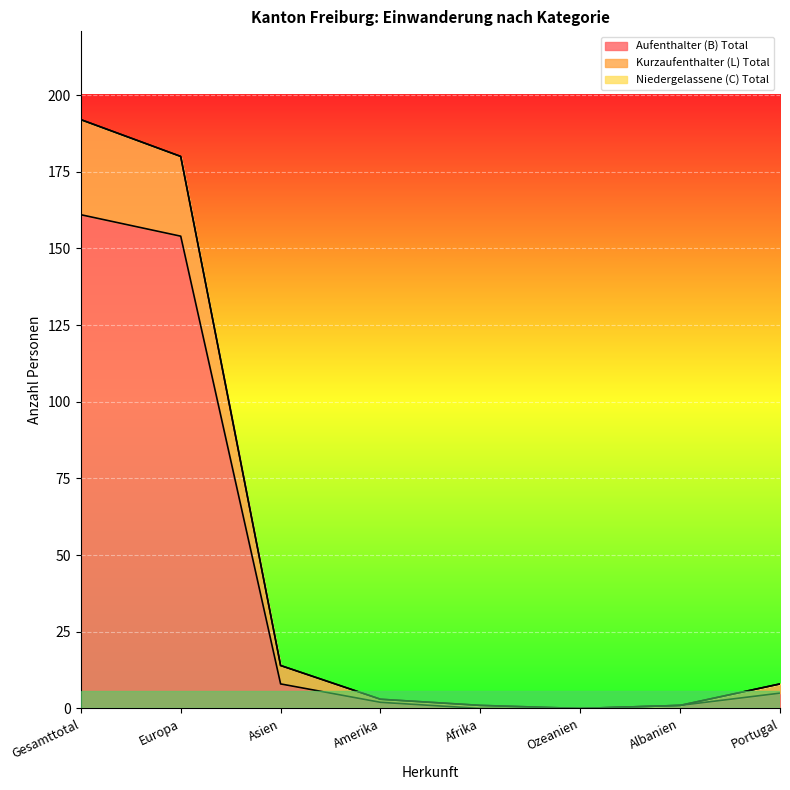

What is the total value across all series at Asien?

14